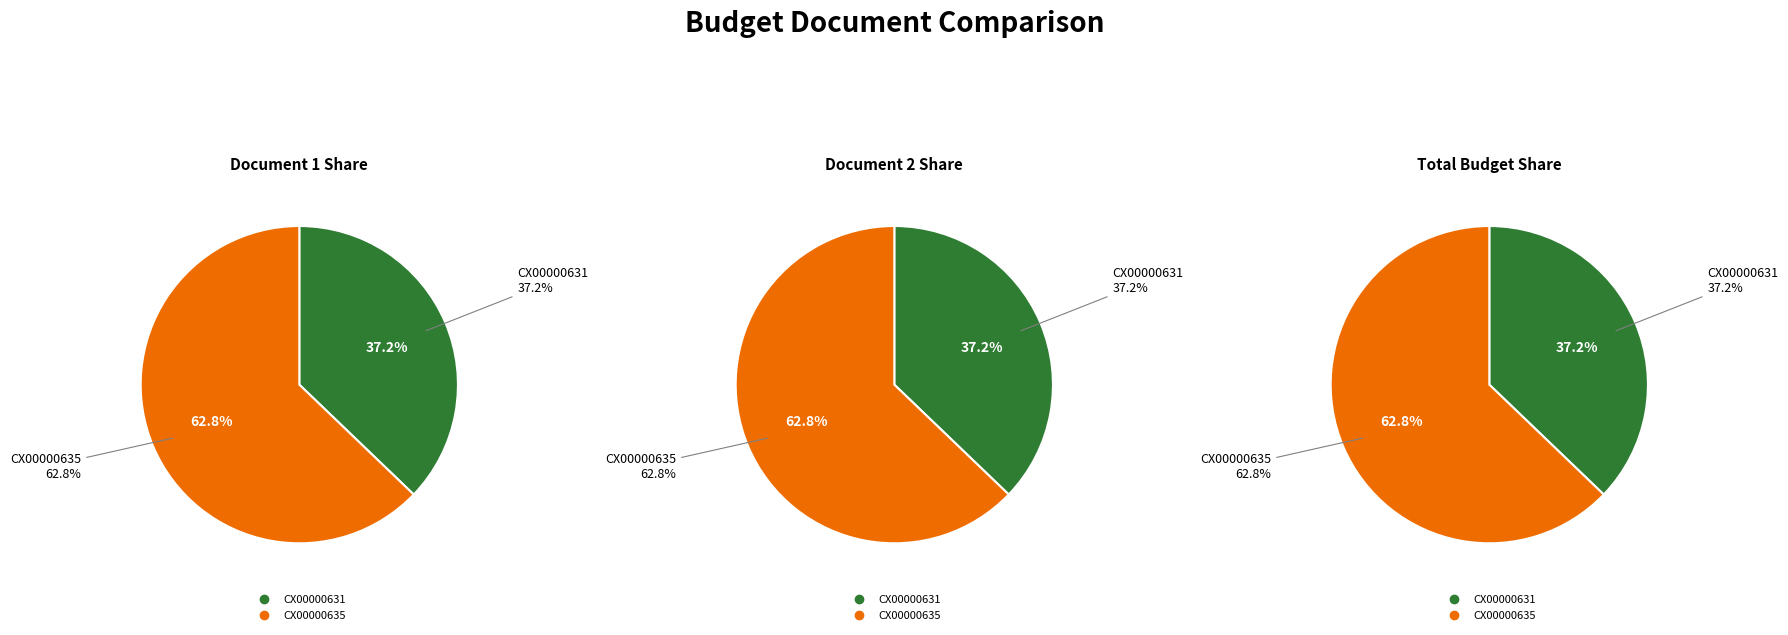

To the nearest percent, what portion does CX00000635 represent?

63%